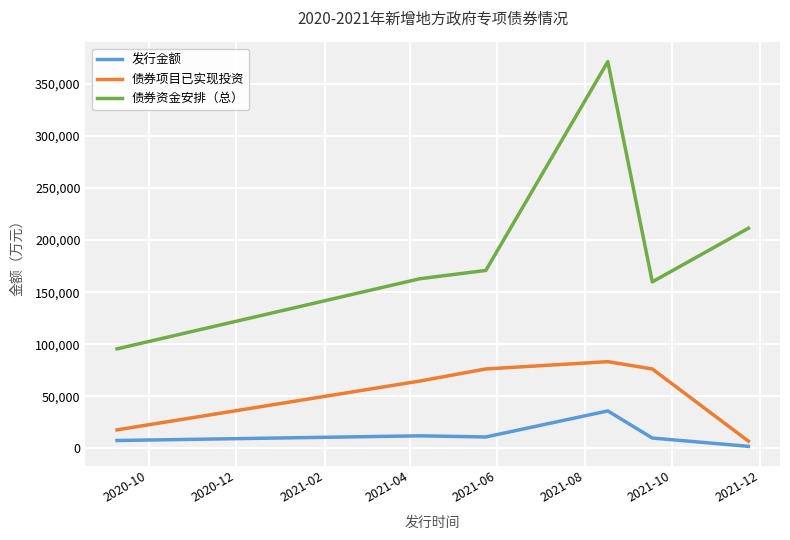

Which series has the widest spread of values?

债券资金安排（总）